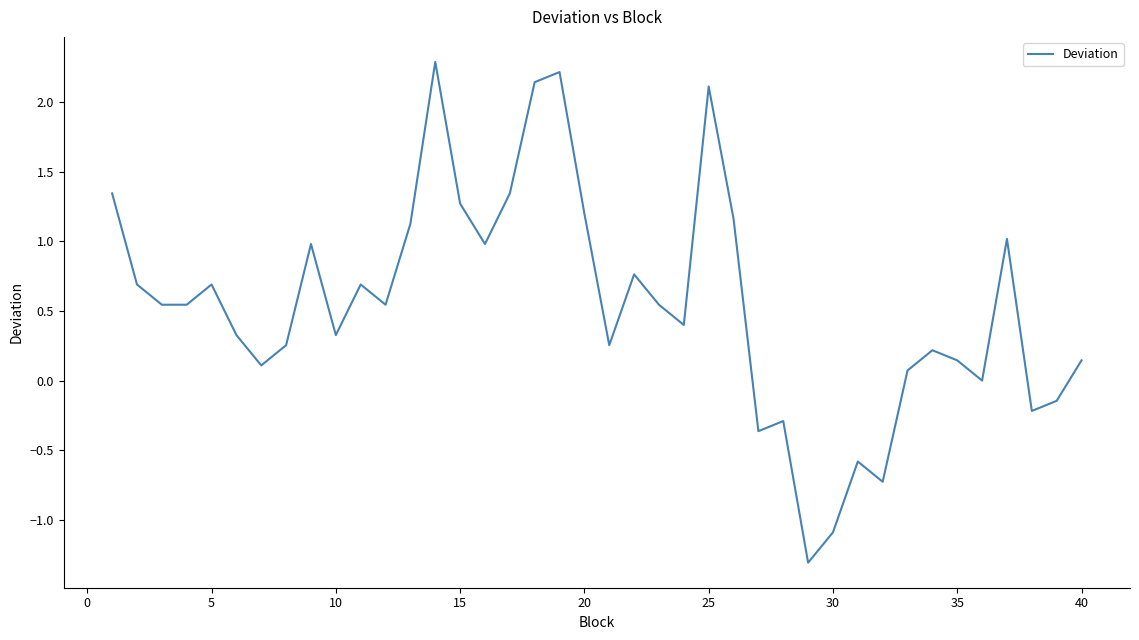

What is the smallest value displayed?

-1.3